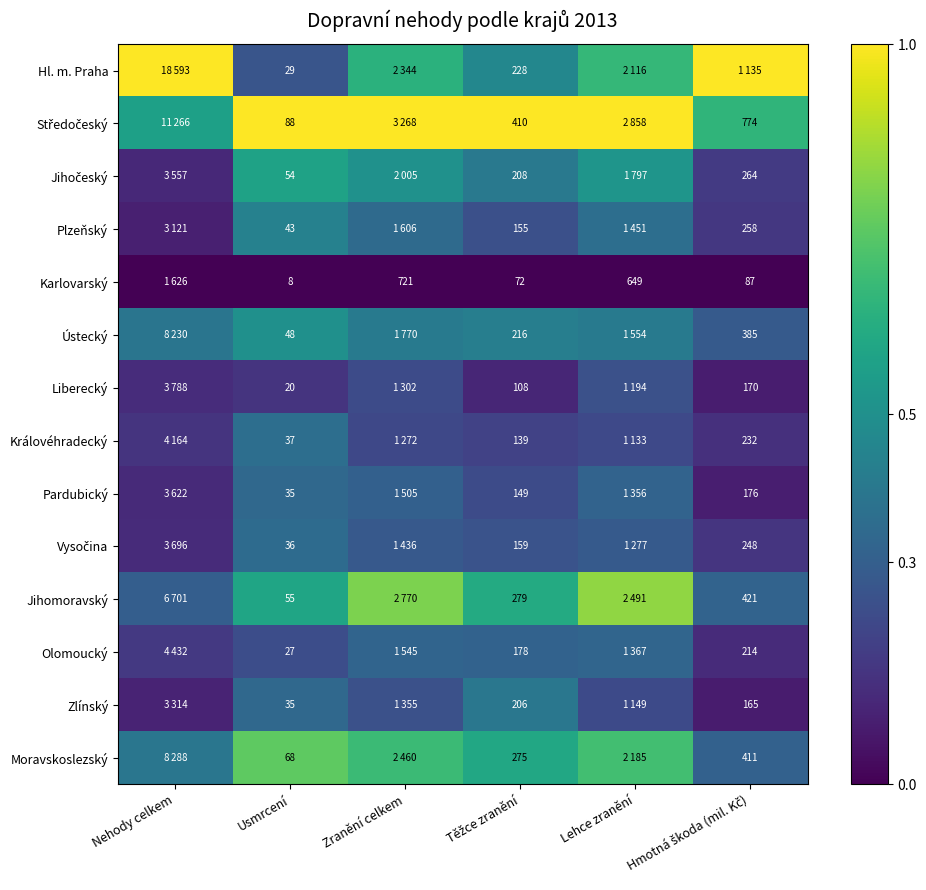

Between Těžce zranění and Lehce zranění, which is larger?

Lehce zranění